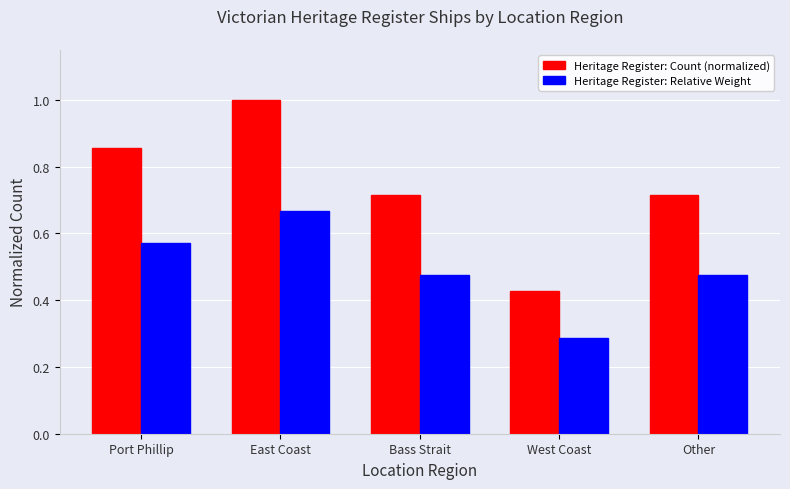

The Heritage Register: Relative Weight series shows 0.2 at Other. True or false?

False